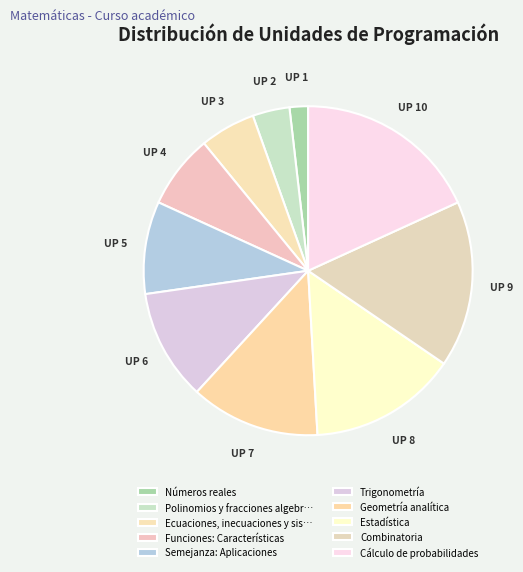

Is it true that Combinatoria is 25% of the pie?

False